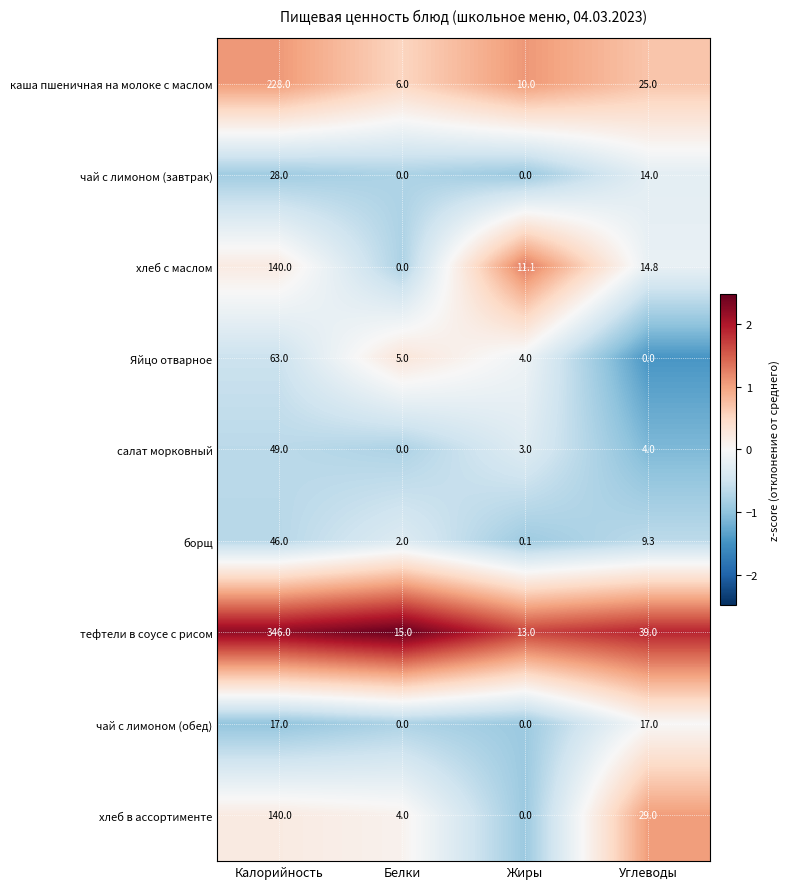

At which category is the sum across all series the highest?

Калорийность